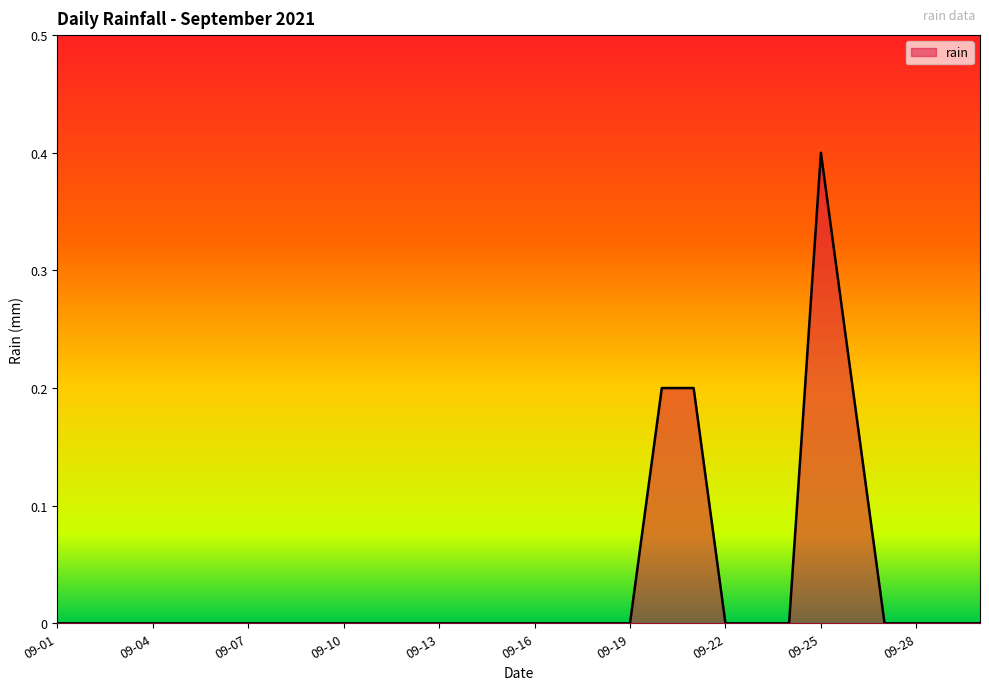

Reading left to right, list all the values displayed in this chart.

0.0	0.0	0.0	0.0	0.0	0.0	0.0	0.0	0.0	0.0	0.0	0.0	0.0	0.0	0.0	0.0	0.0	0.0	0.0	0.2	0.2	0.0	0.0	0.0	0.4	0.2	0.0	0.0	0.0	0.0